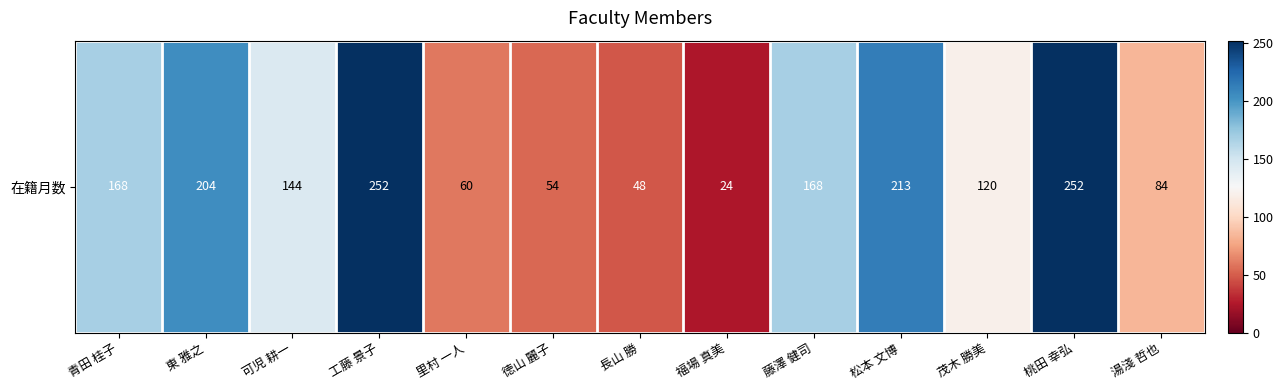

Is it true that the value at 東 雅之 is 204?

True